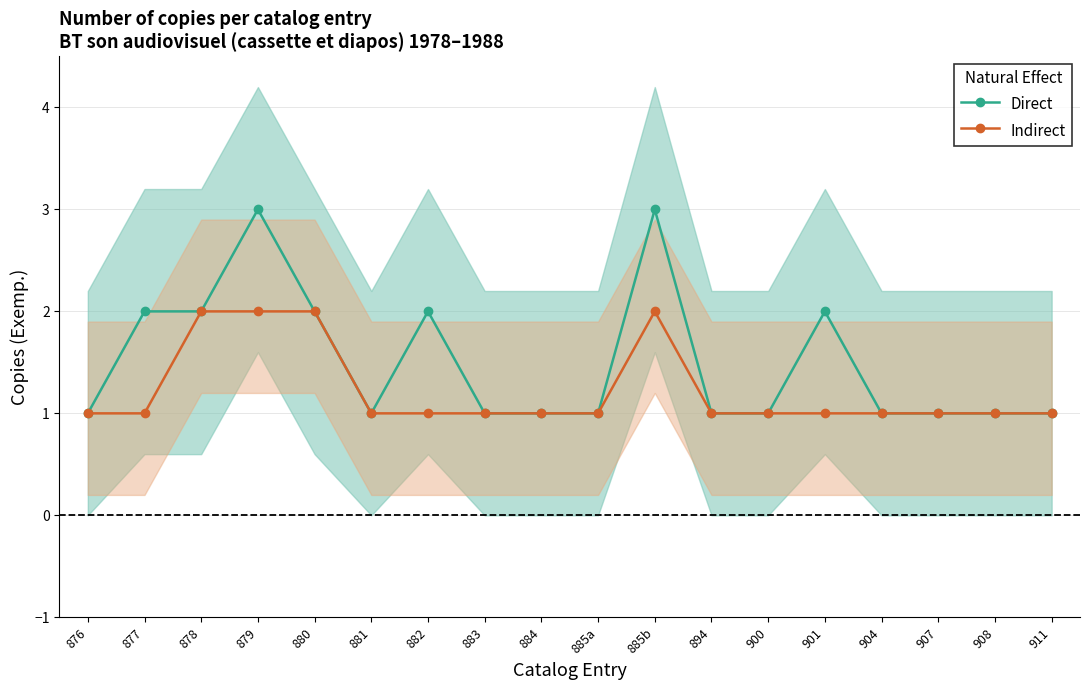

What is the difference between the maximum and second lowest values in the Indirect series?

1